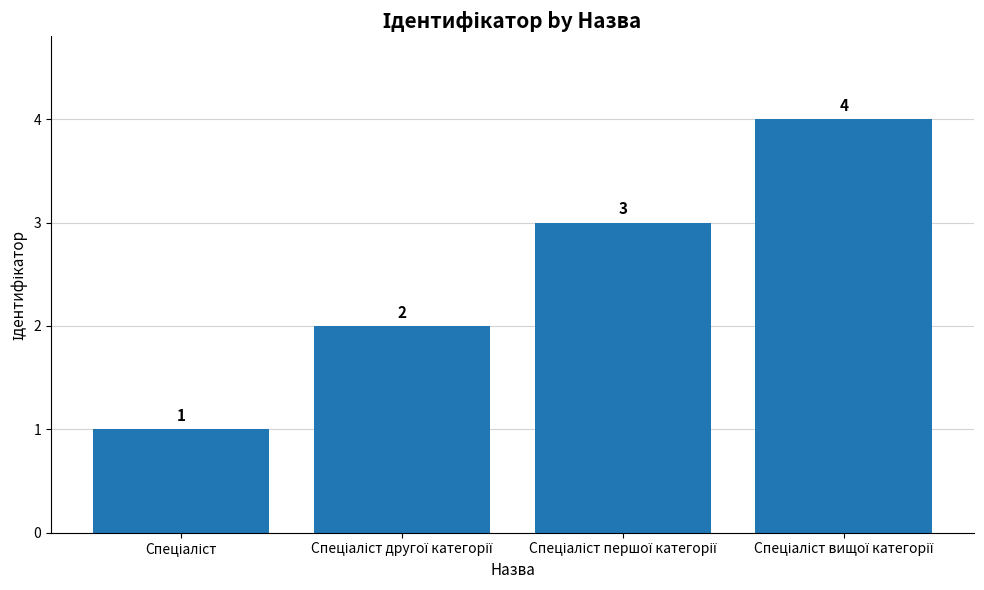

What is the greatest value displayed?

4